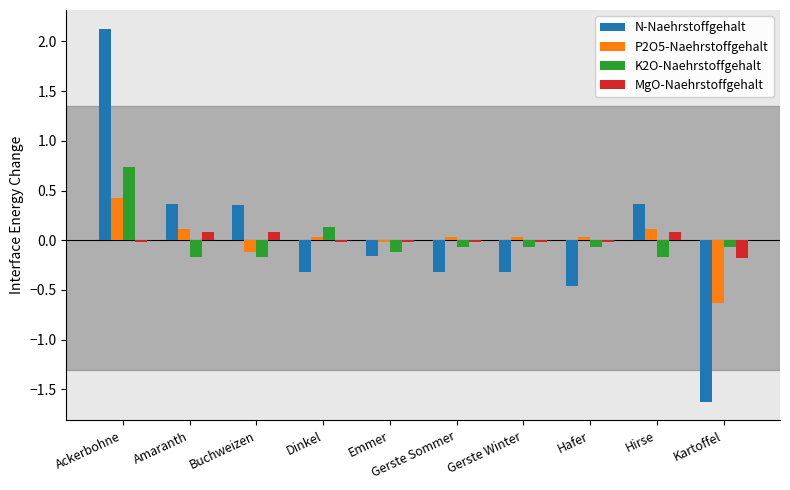

What is the difference between the maximum and minimum values in the P2O5-Naehrstoffgehalt series?

1.1